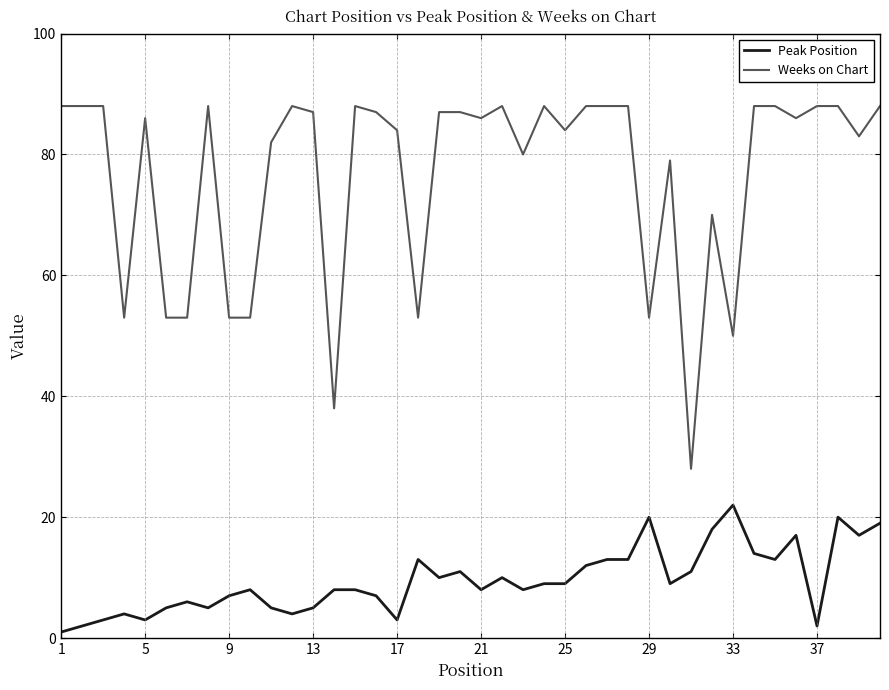

What is the greatest value displayed?

88